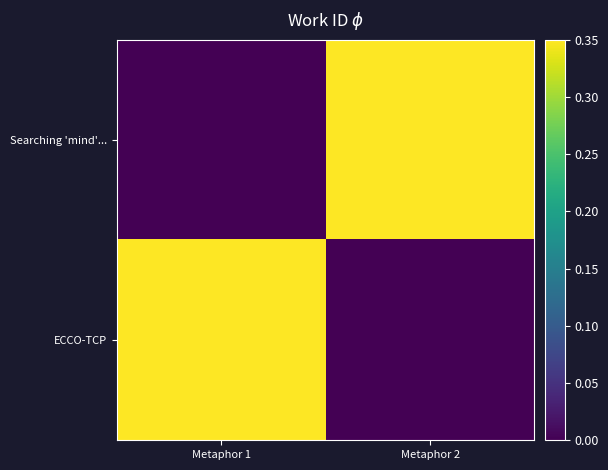

Which series changed the most between Metaphor 1 and Metaphor 2?

Searching 'mind'...